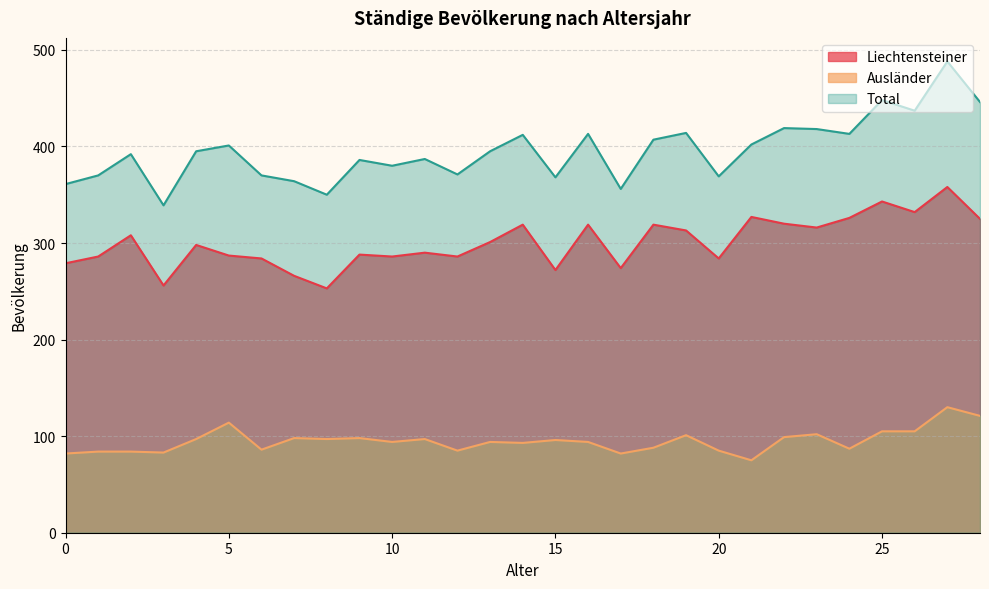

What are all the series names shown in the legend?

Liechtensteiner, Ausländer, Total